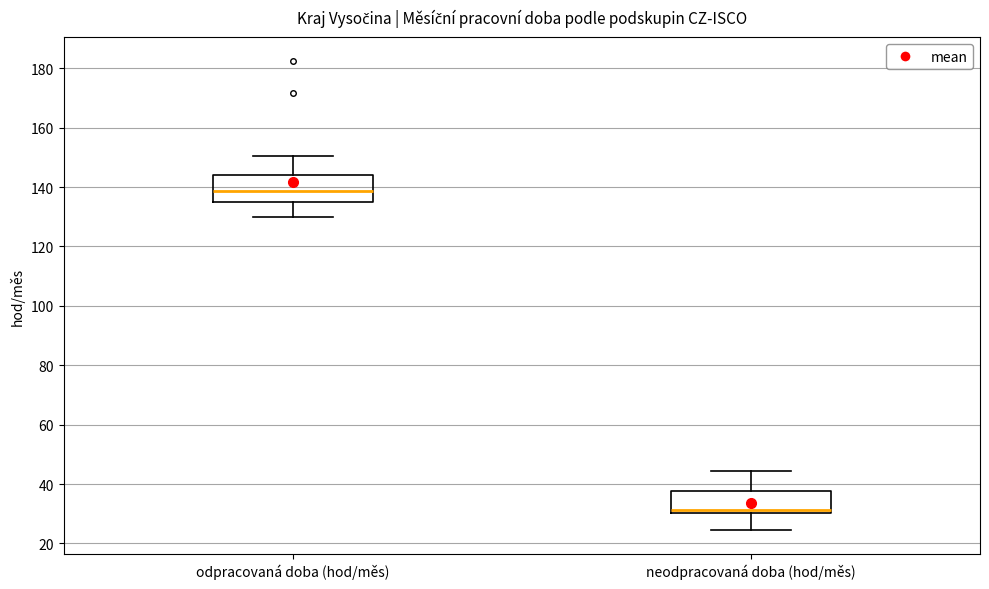

Reading left to right, transcribe this box plot: for each box, give where its median line is, the range the box spans, and where its two whiskers end, as read against the y-axis. The values are not printed on the chart, so give them approximately, as read against the axis.

odpracovaná doba (hod/měs): median 138, box 136 to 144, whiskers 130 to 150
neodpracovaná doba (hod/měs): median 32, box 30 to 38, whiskers 24 to 44